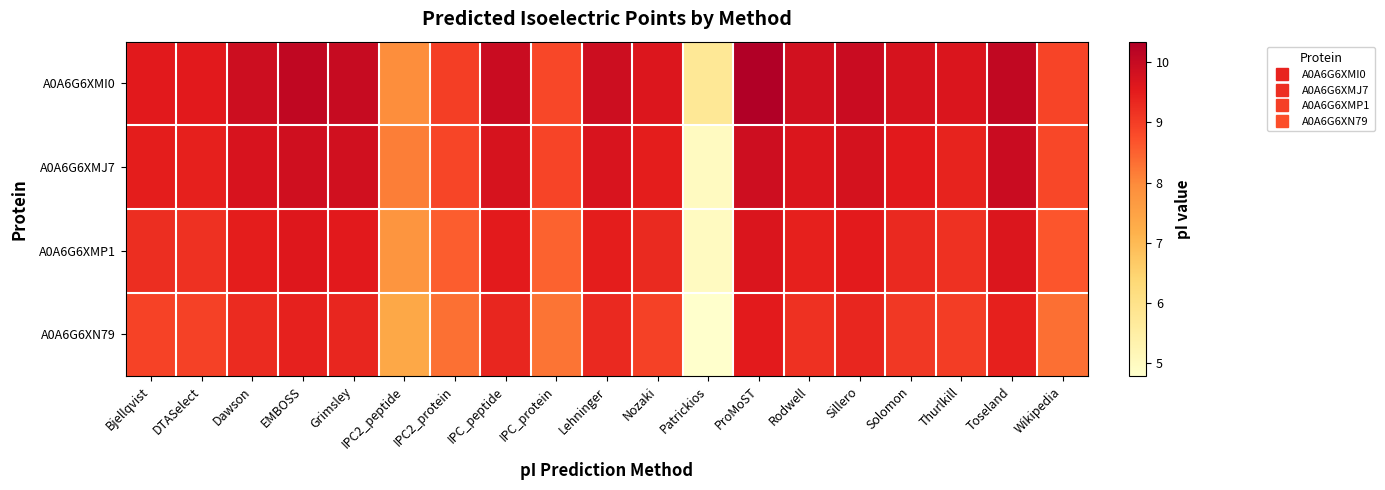

Between DTASelect and IPC_peptide, which series saw the biggest shift?

A0A6G6XN79